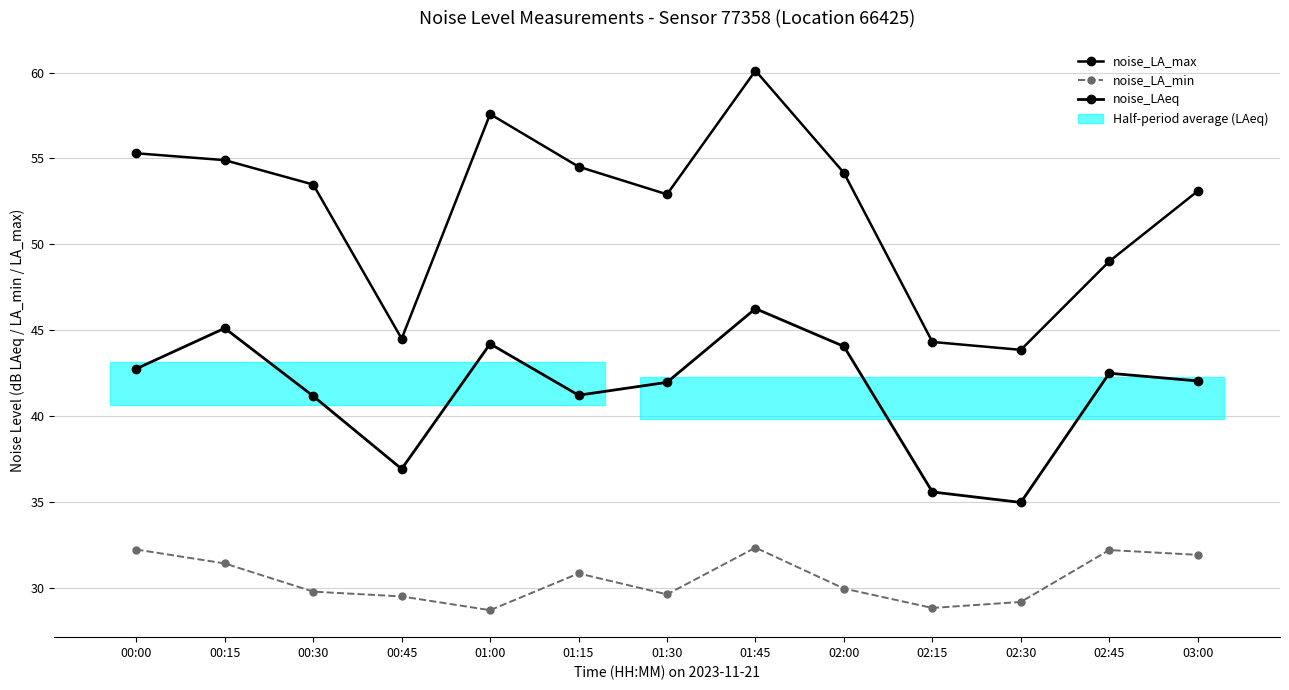

True or false: noise_LA_min and noise_LA_max intersect in this chart.

False